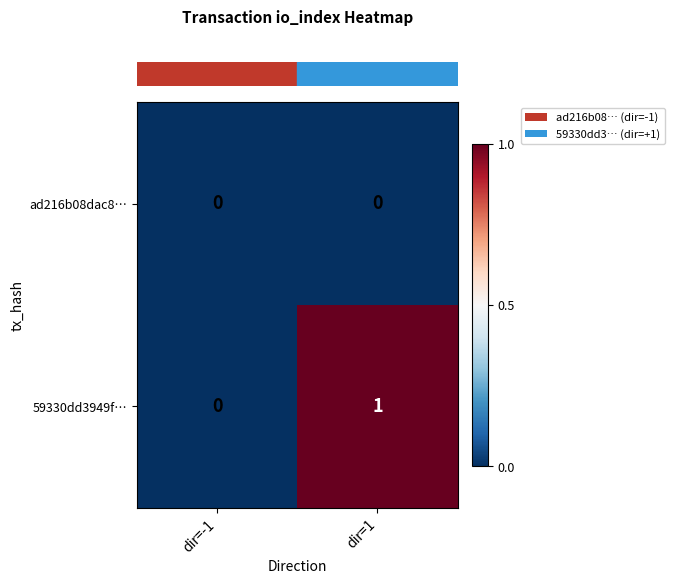

Which series has the widest spread of values?

59330dd3949f…